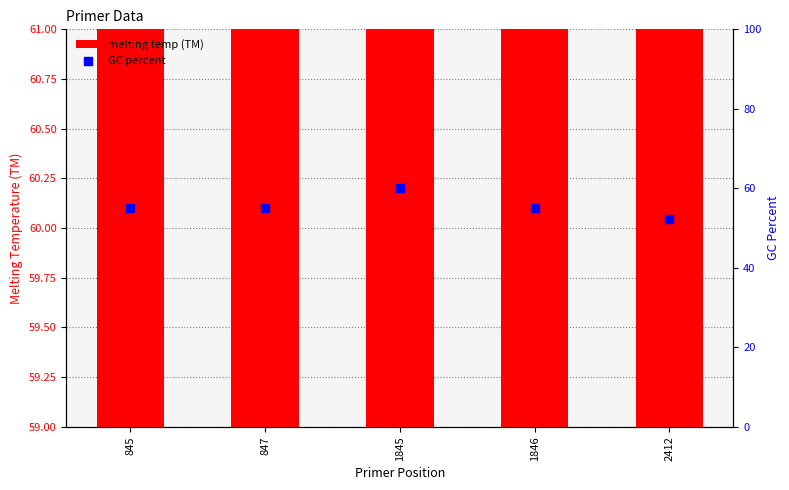

At which category is the sum across all series the highest?

1845